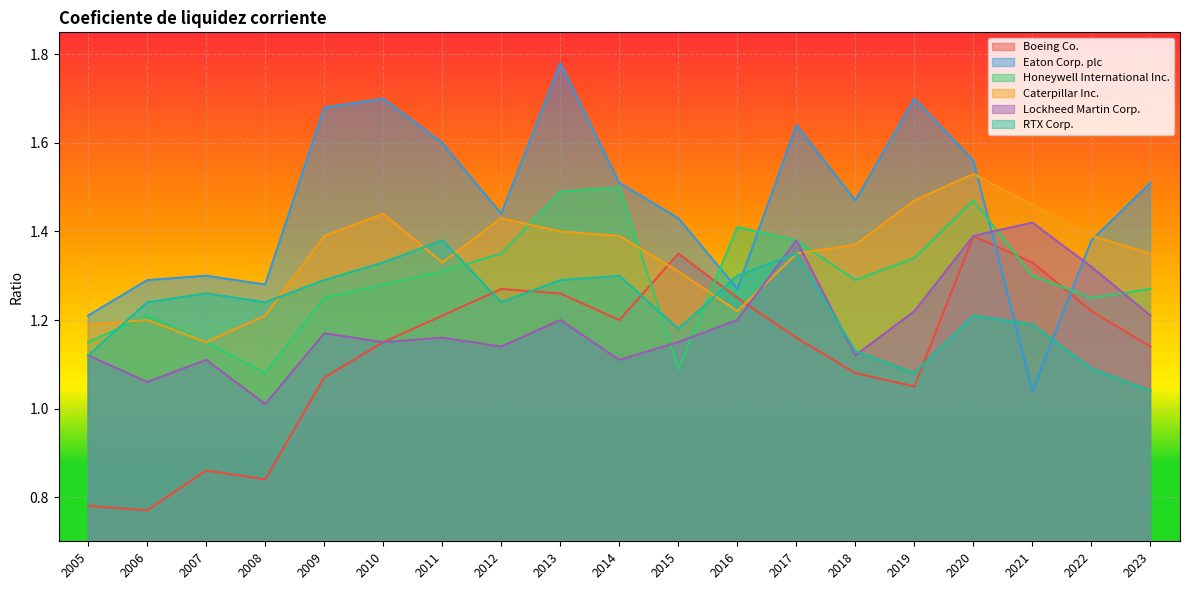

What is the difference between the maximum and second lowest values in the Eaton Corp. plc series?

0.6